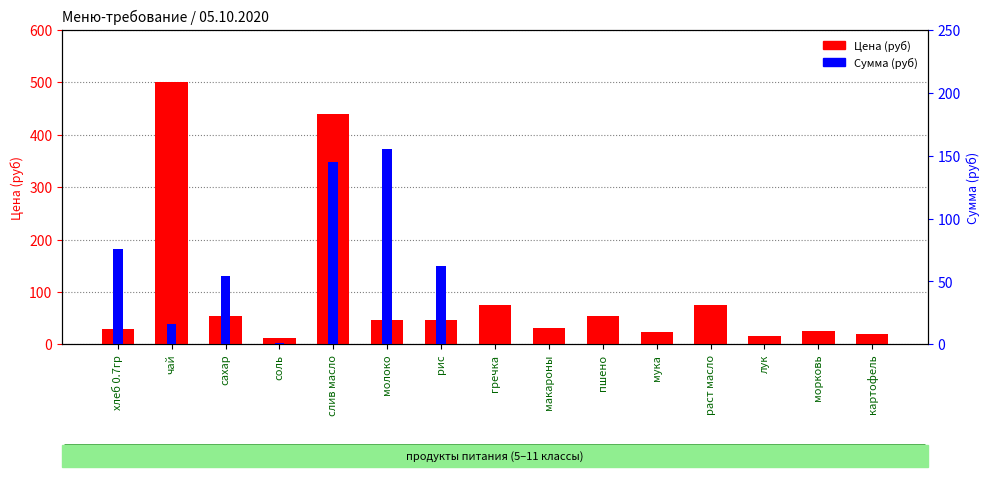

At which label is Цена (руб) closest to 256?

гречка